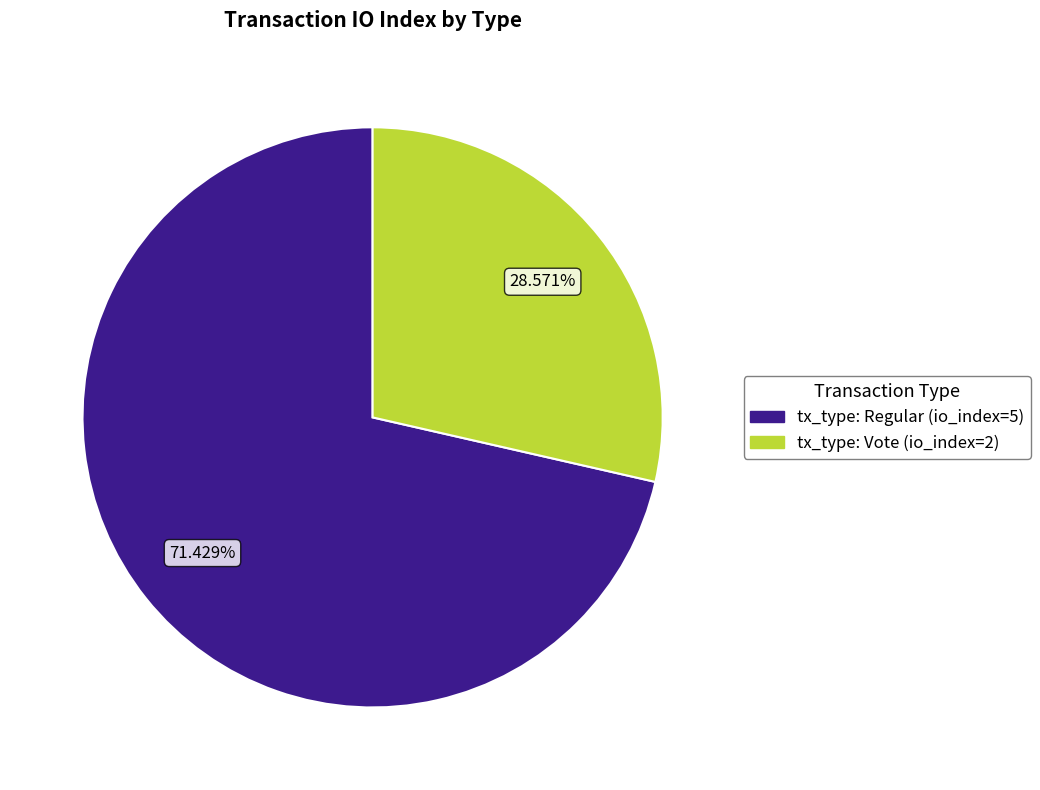

Between tx_type: Regular (io_index=5) and tx_type: Vote (io_index=2), which is larger?

tx_type: Regular (io_index=5)